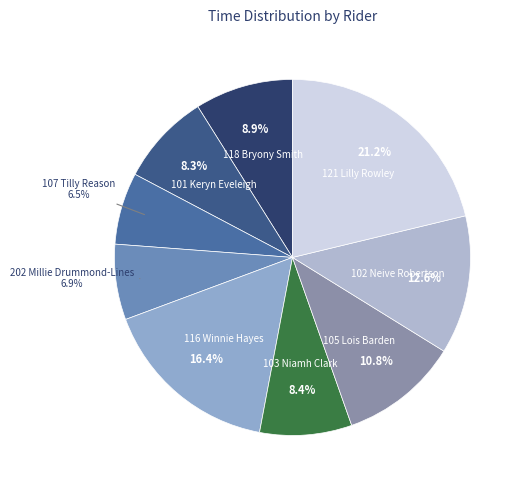

What is the smallest slice in the pie chart?

107 Tilly Reason